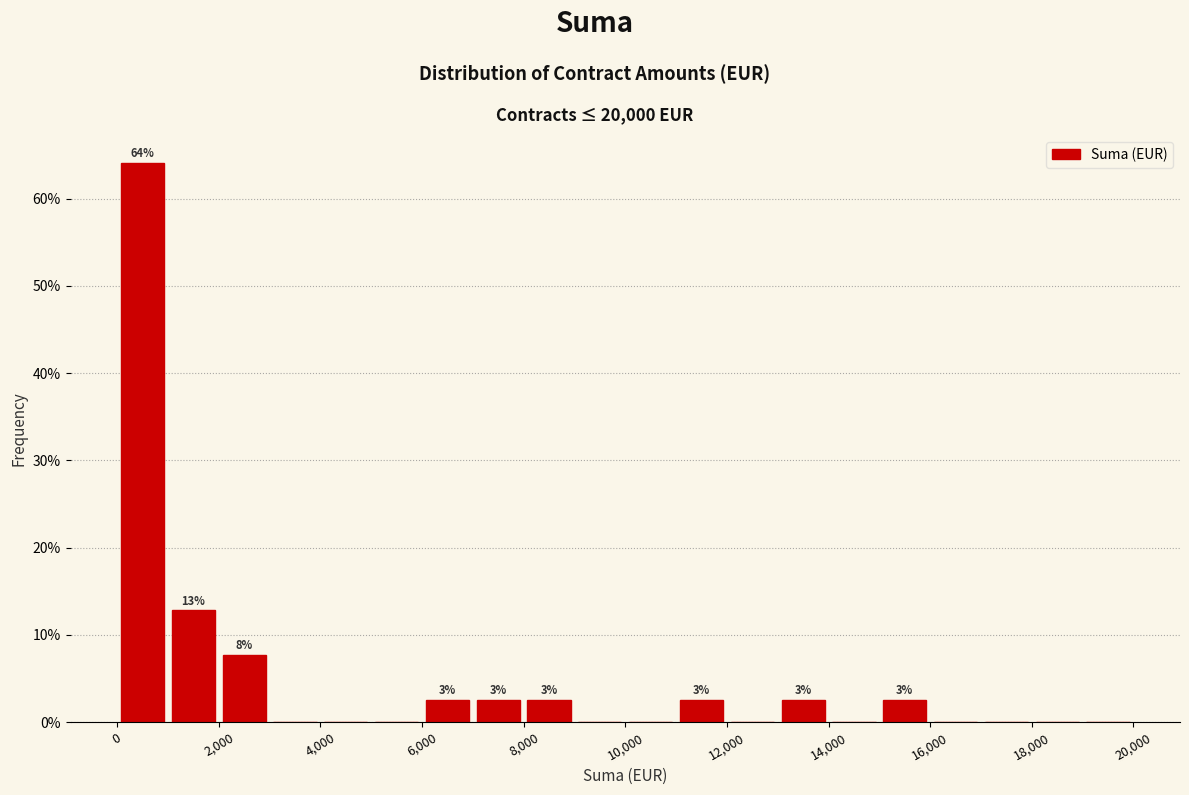

Which range on the x-axis has the tallest bar?

0 to 1000